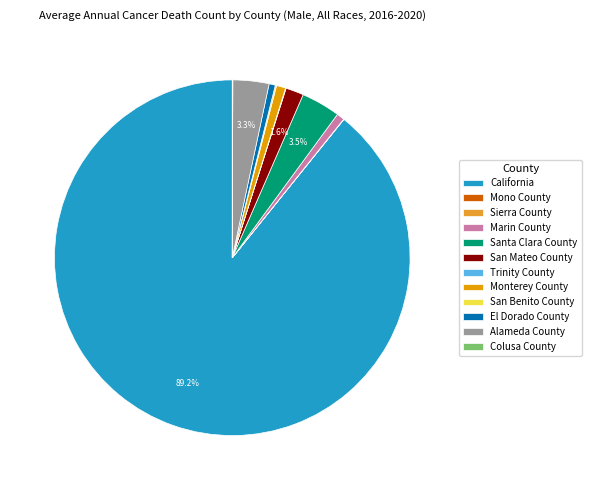

Which category has the biggest portion of the pie?

California